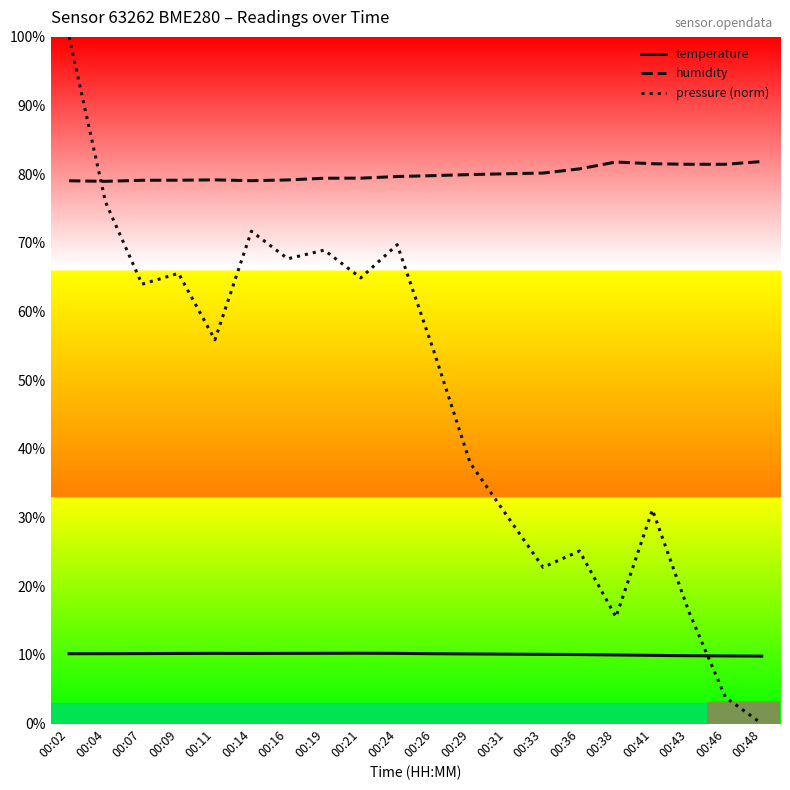

Which series has the largest range (max minus min)?

pressure (norm)